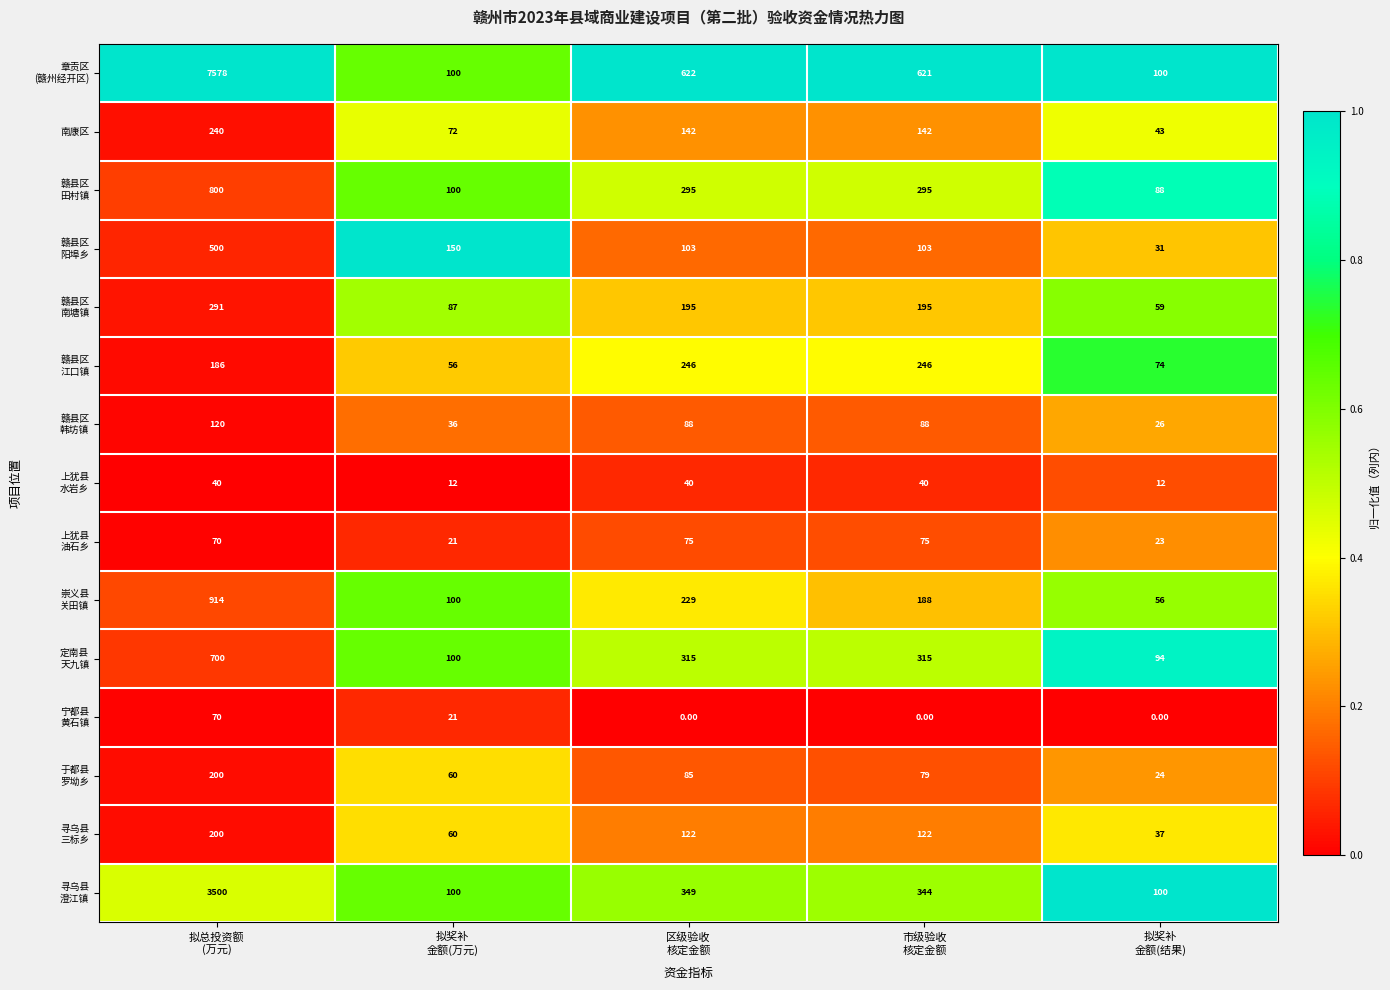

How many data points does each series have?

5